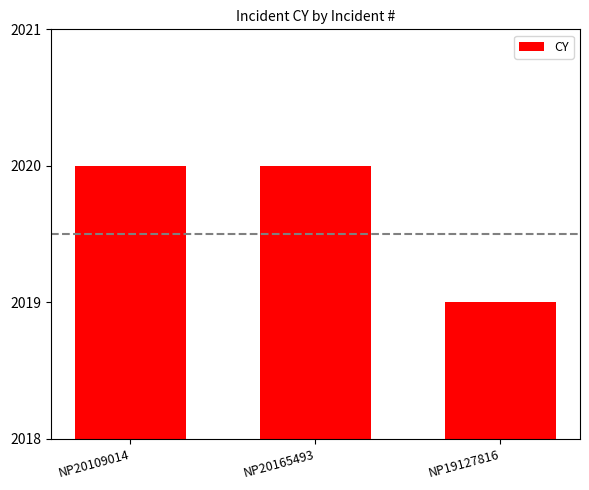

What is the minimum value shown in the chart?

2019